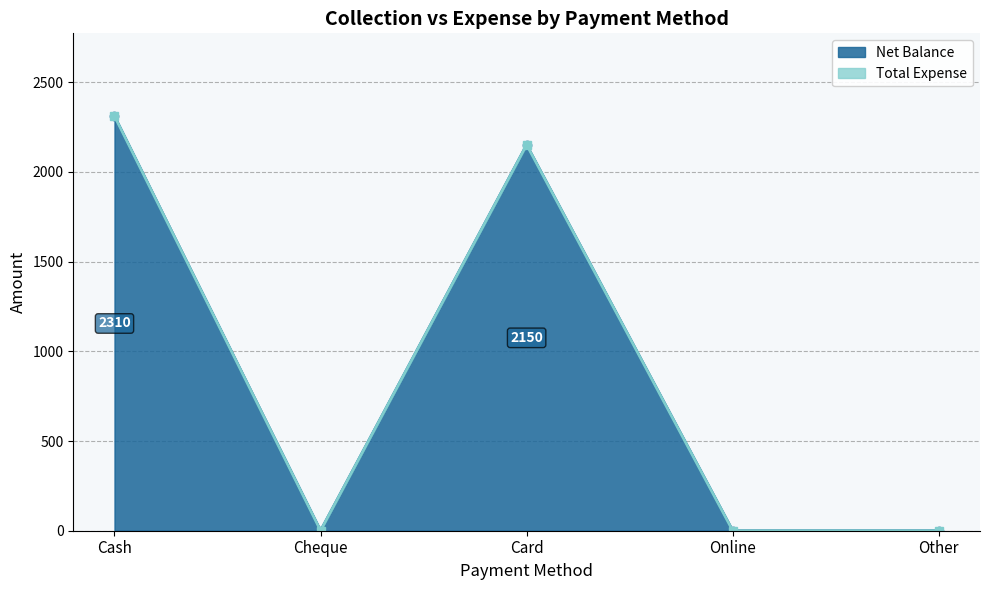

True or false: the data shows 2150 at Card.

True